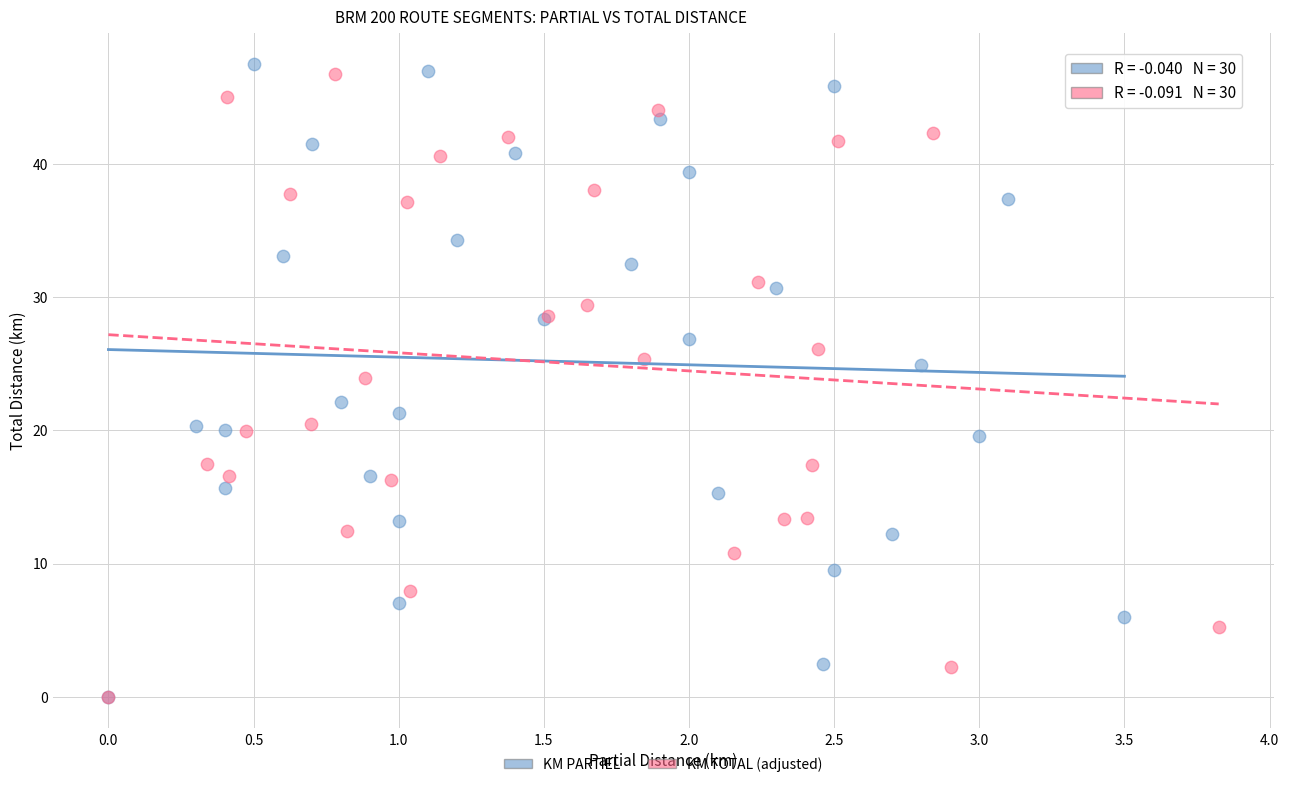

Which series reaches the maximum Y coordinate?

KM PARTIEL